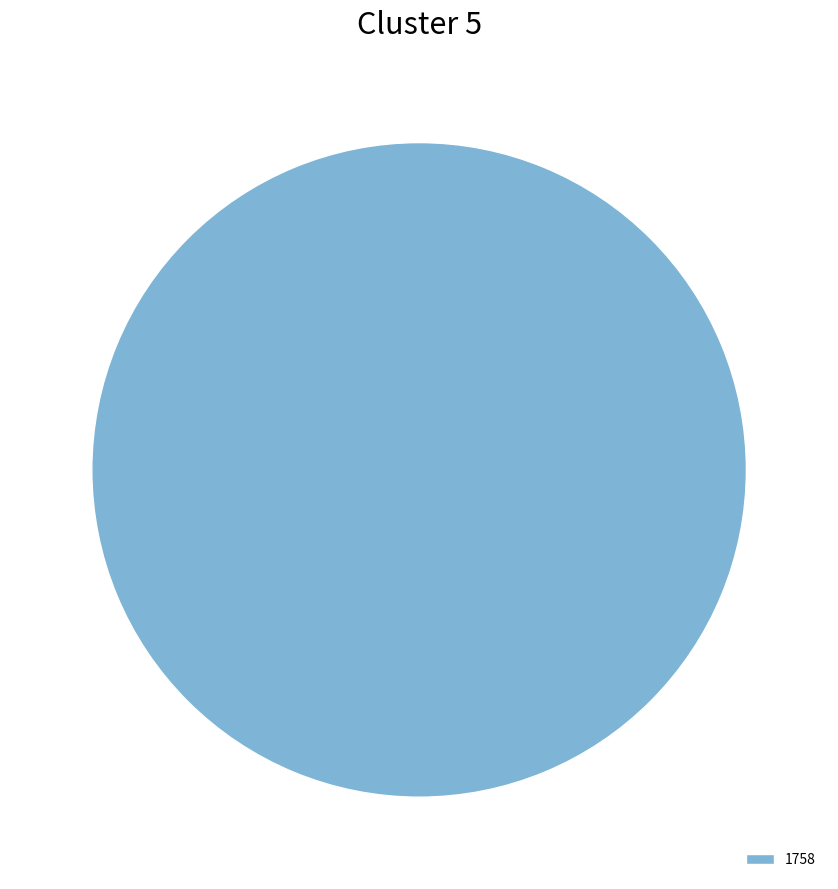

Is it true that 1758 is 100% of the pie?

True